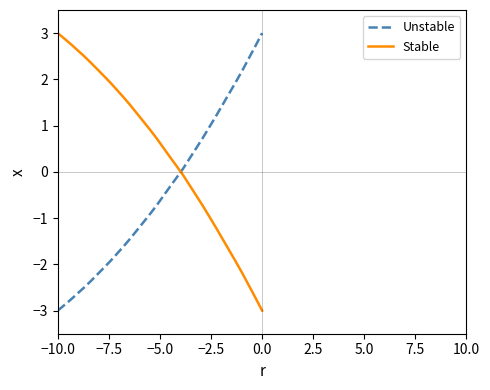

Which series has the largest total across all categories?

Stable